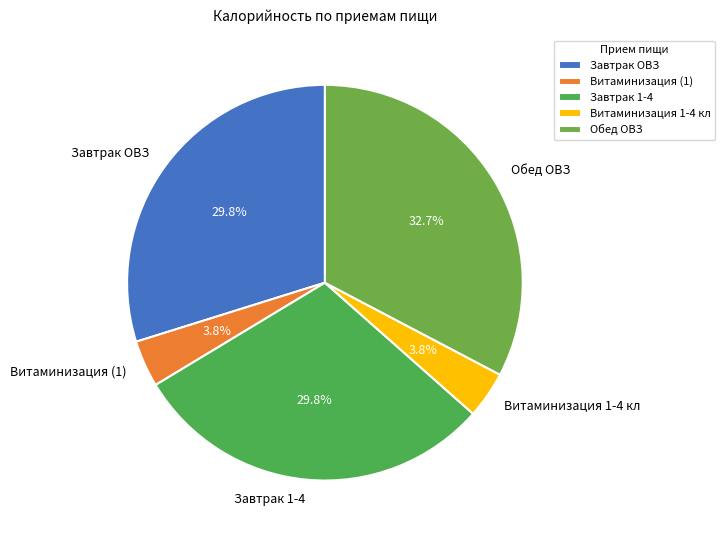

How much of the chart is everything except Витаминизация (1)?

96.2%